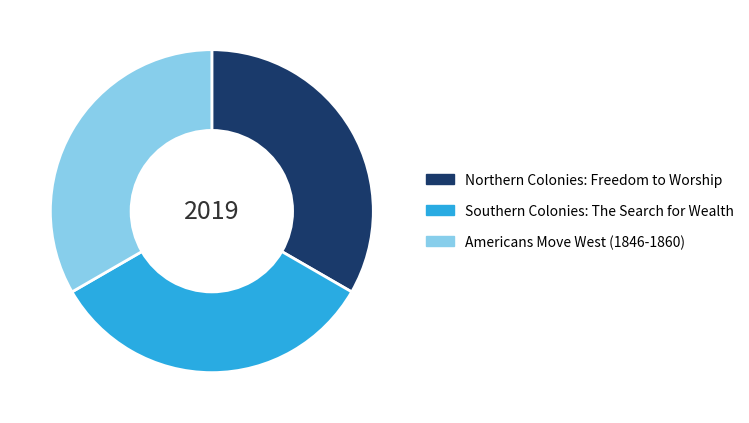

Is there any slice that represents more than half of the pie?

No